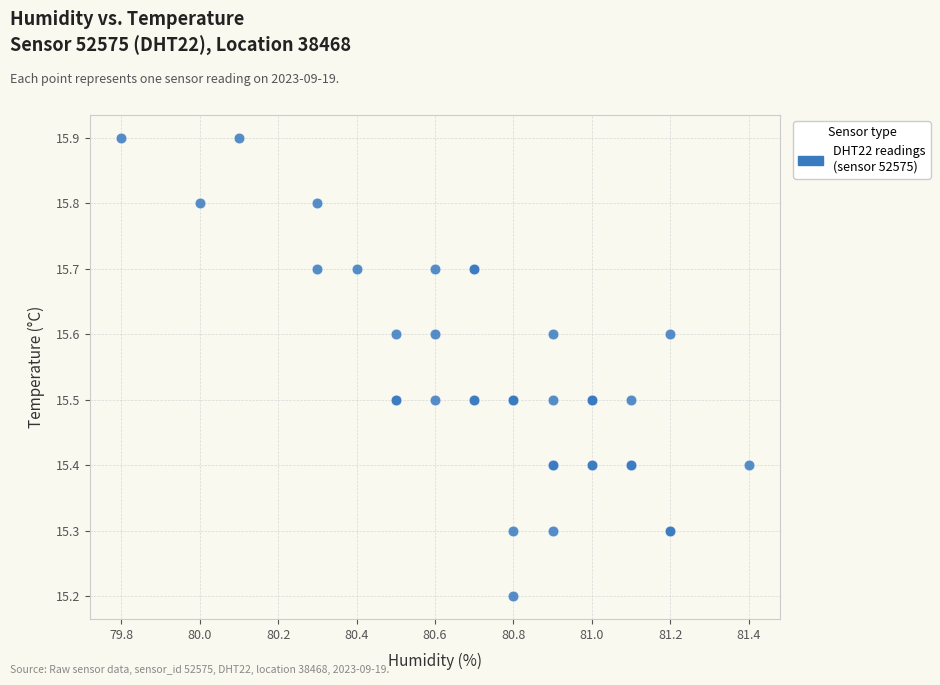

What Y value in the scatter plot is closest to 15?

15.2